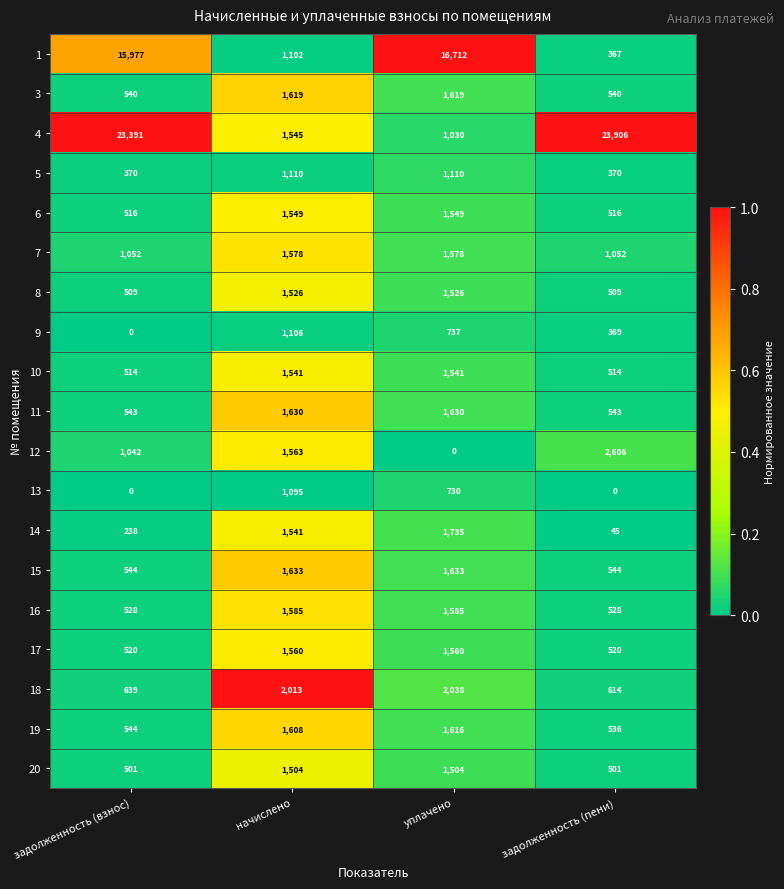

Which series has the largest total across all categories?

4